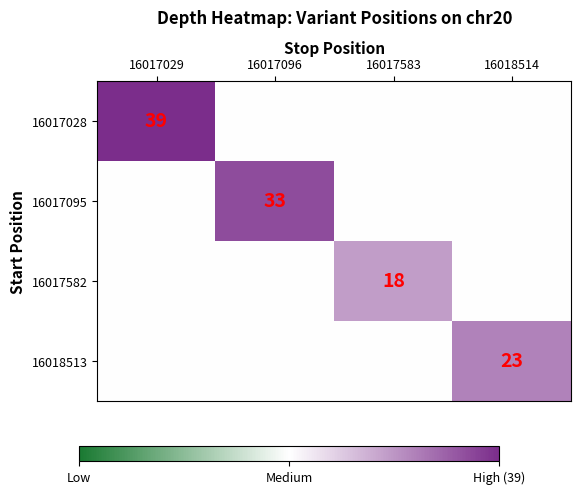

At which label does 16017095 reach its peak?

16017096